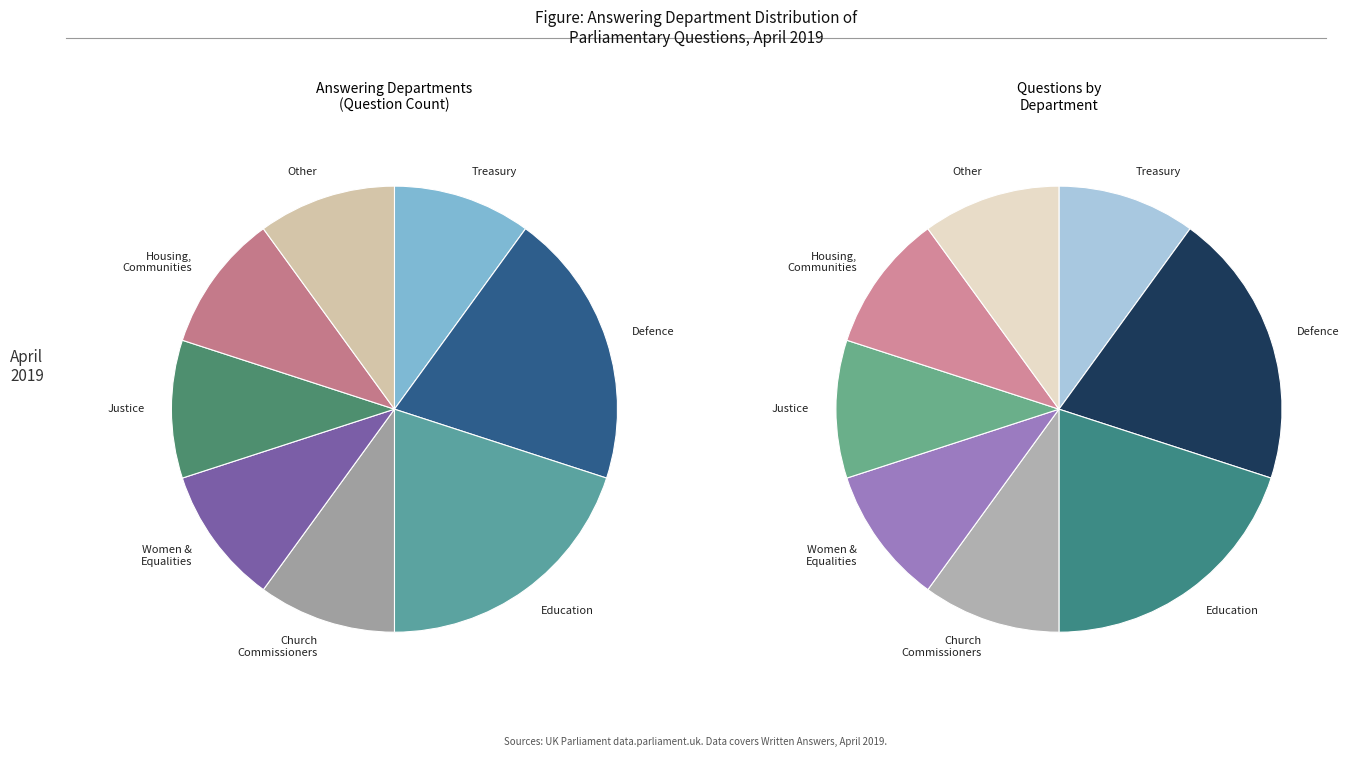

What is the change in value from Ministry of Defence to Church Commissioners?

-1